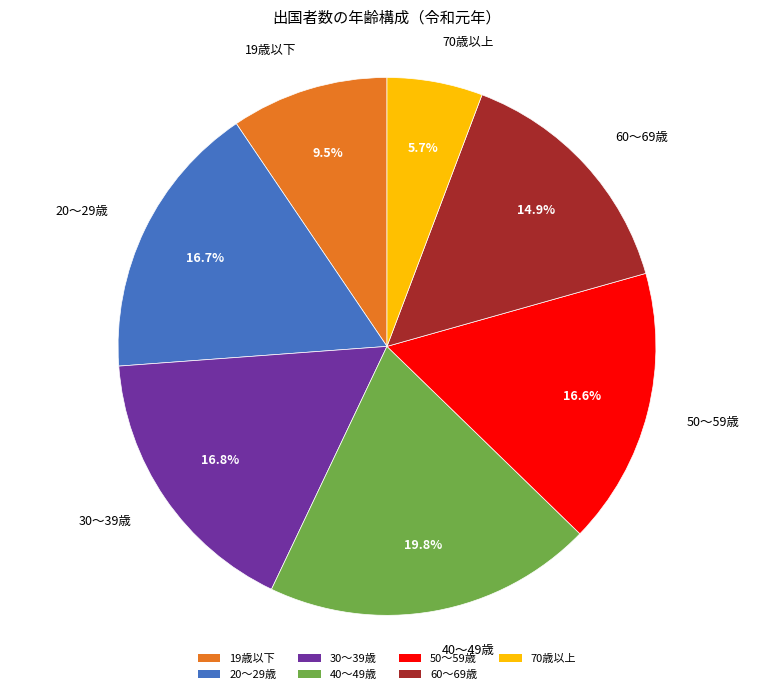

How much of the chart is everything except 40～49歳?

80.2%